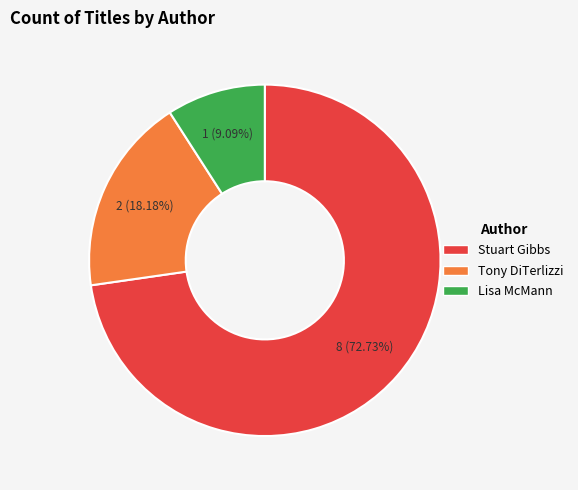

Is there a majority slice in this chart?

Yes